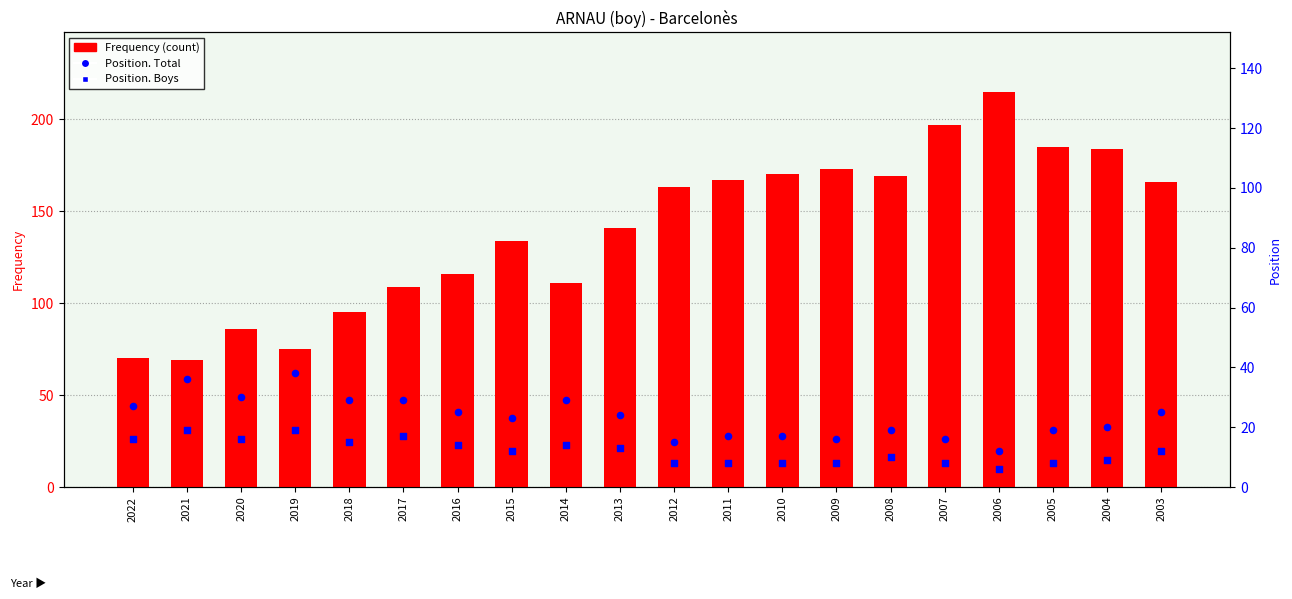

Which series has the largest total across all categories?

Frequency